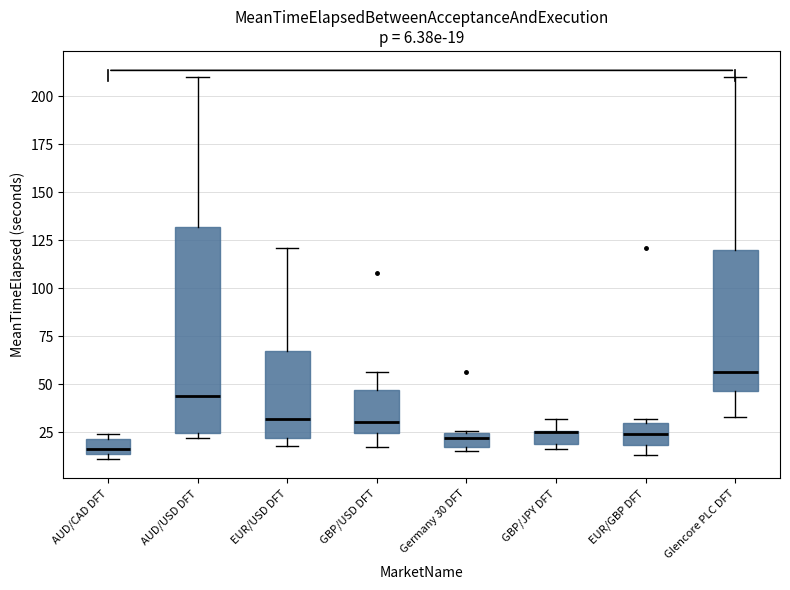

Which box is the tallest, from its lower edge to its upper edge?

AUD/USD DFT